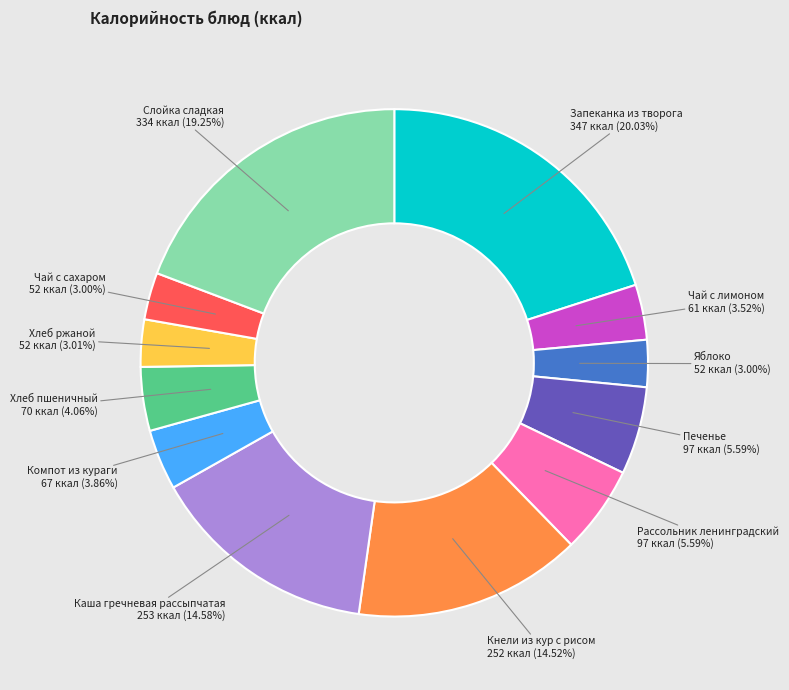

Is there any slice that represents more than half of the pie?

No